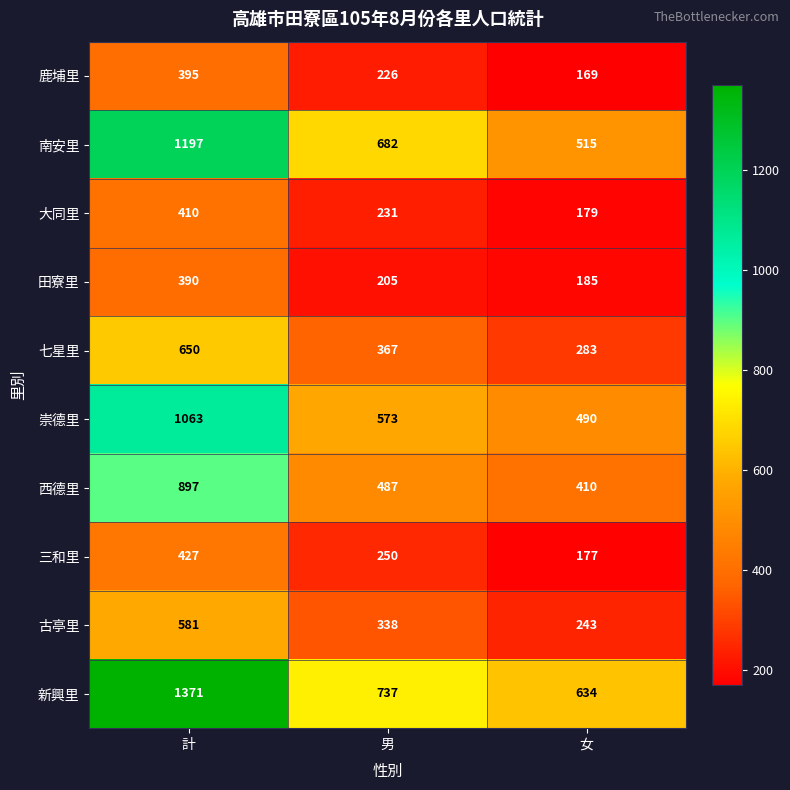

At which category is the sum across all series the highest?

計